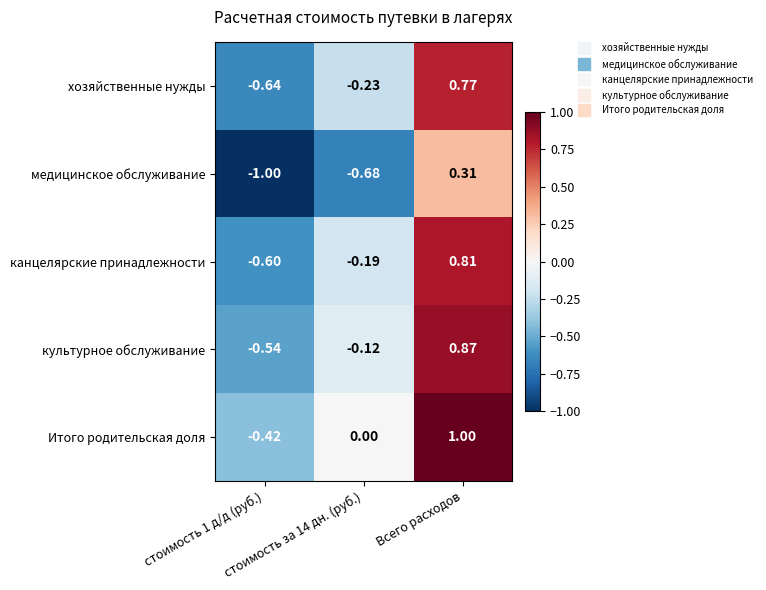

Rank the series by their maximum value, from highest to lowest.

Итого родительская доля, культурное обслуживание, канцелярские принадлежности, хозяйственные нужды, медицинское обслуживание